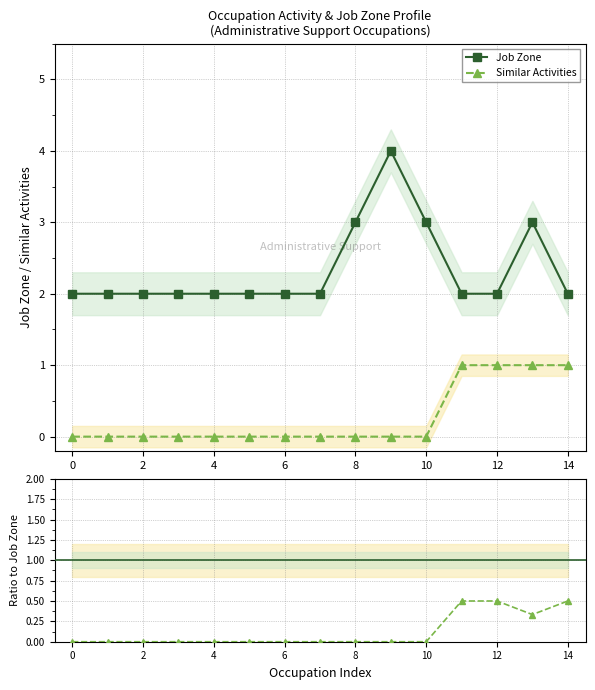

Is the value of Job Zone at 2 greater than the value of Similar / Job Zone at 13?

Yes